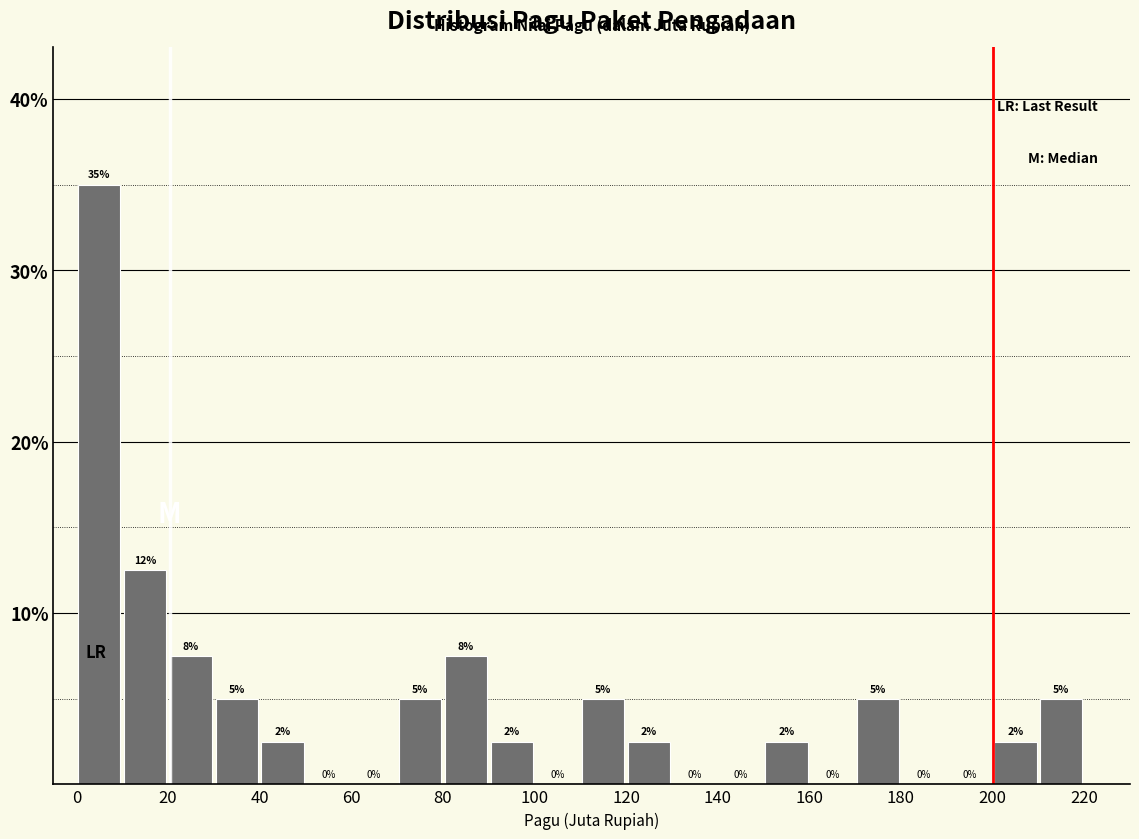

Which range on the x-axis has the tallest bar?

0 to 10